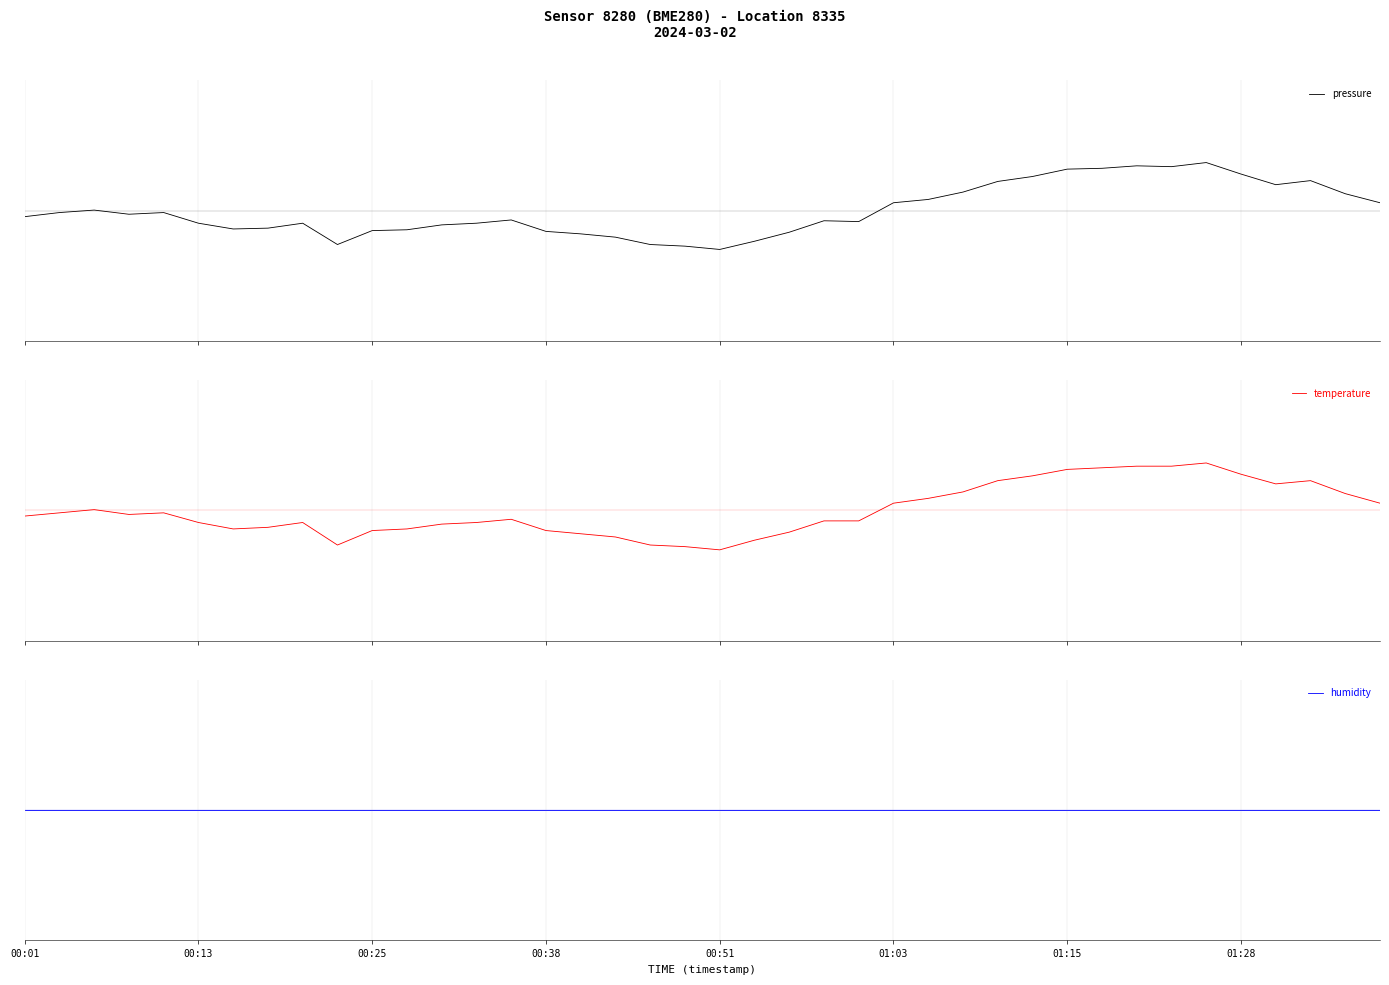

List the series in order of their peak value, highest first.

pressure, temperature, humidity